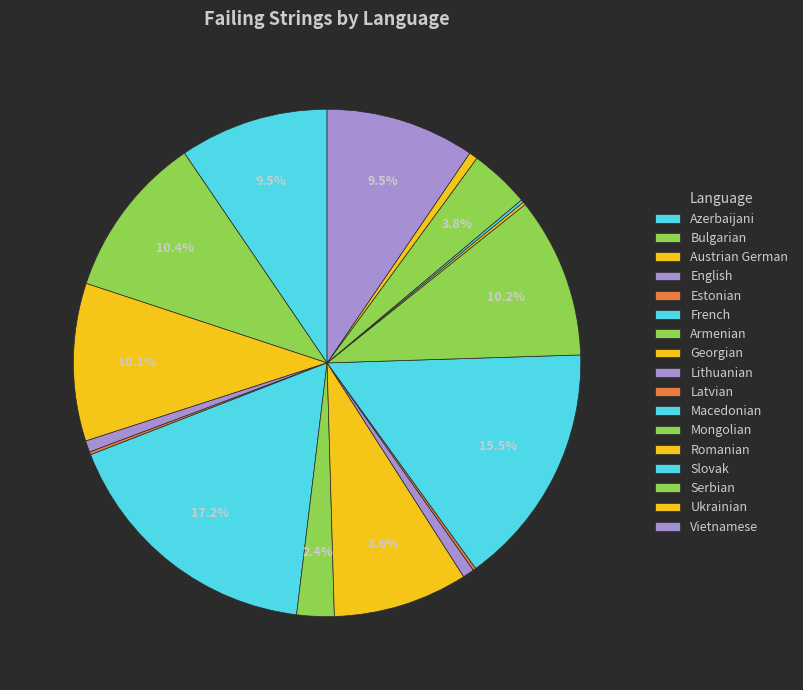

What percentage is the Serbian slice, to the nearest percent?

4%